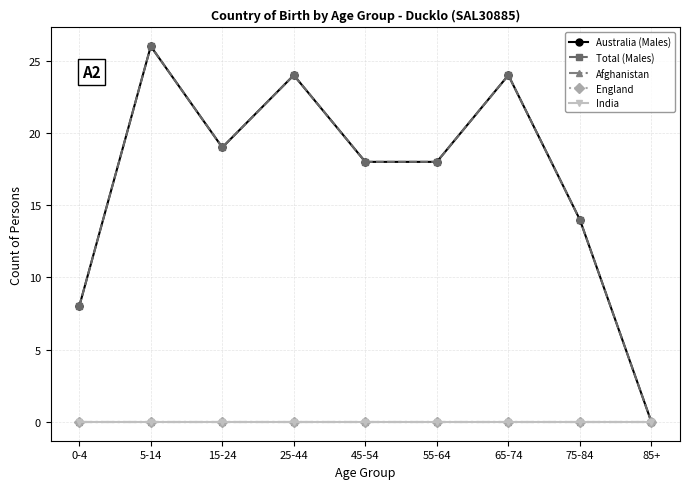

Is this an area chart (filled region under the line)?

No